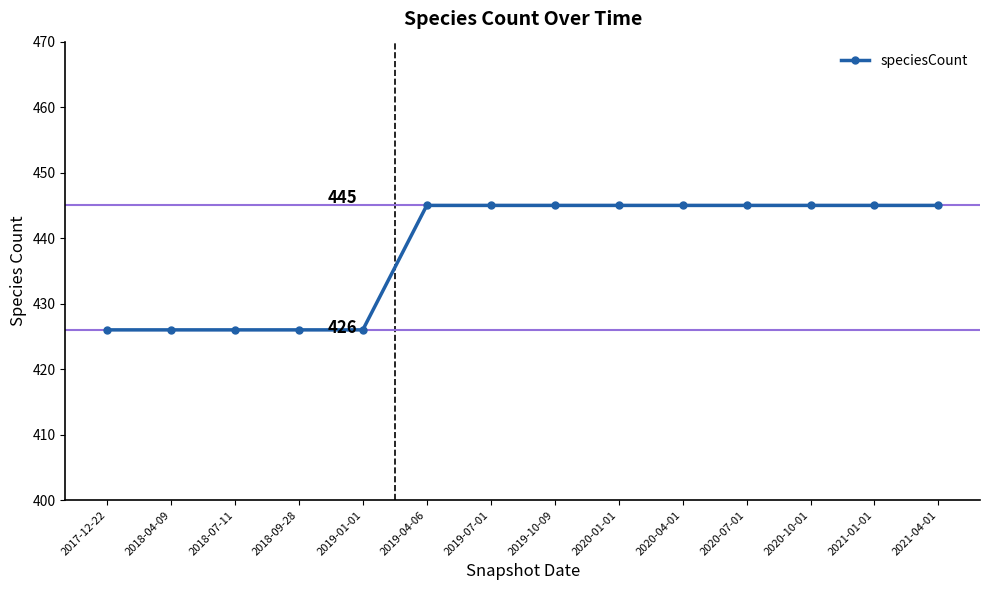

Read the value at 2020-07-01, to the nearest 5.

445